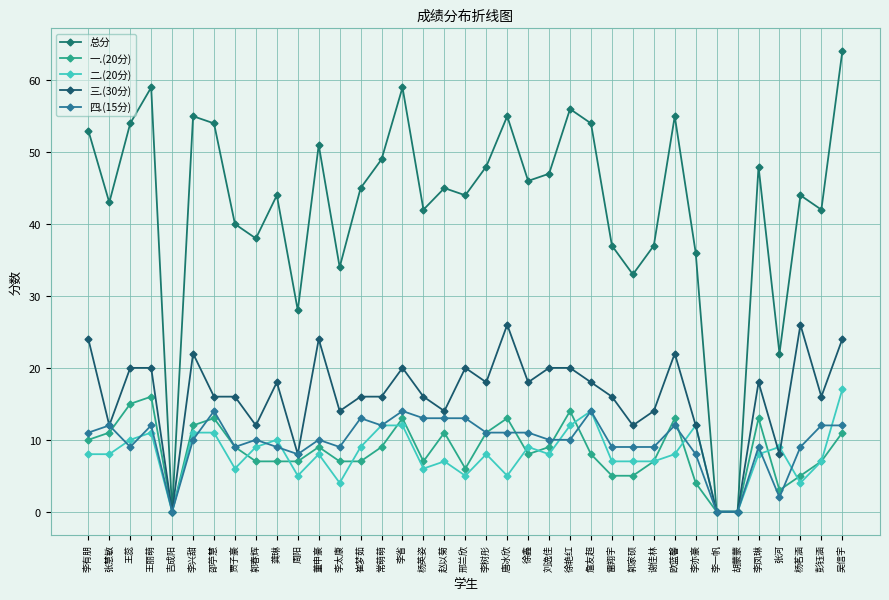

Which series has the largest total across all categories?

总分